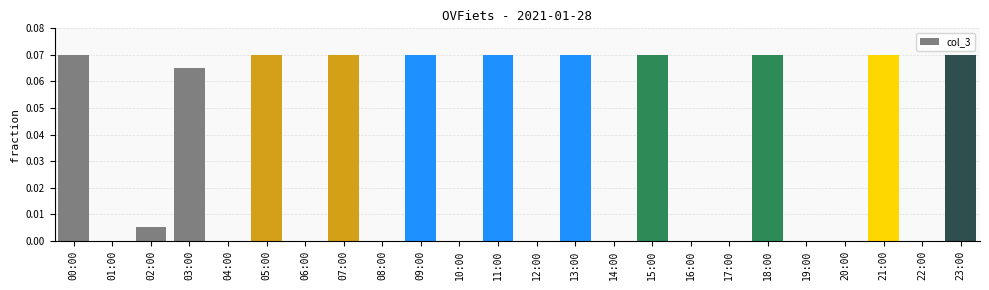

Between 03:00 and 12:00, which is larger?

03:00